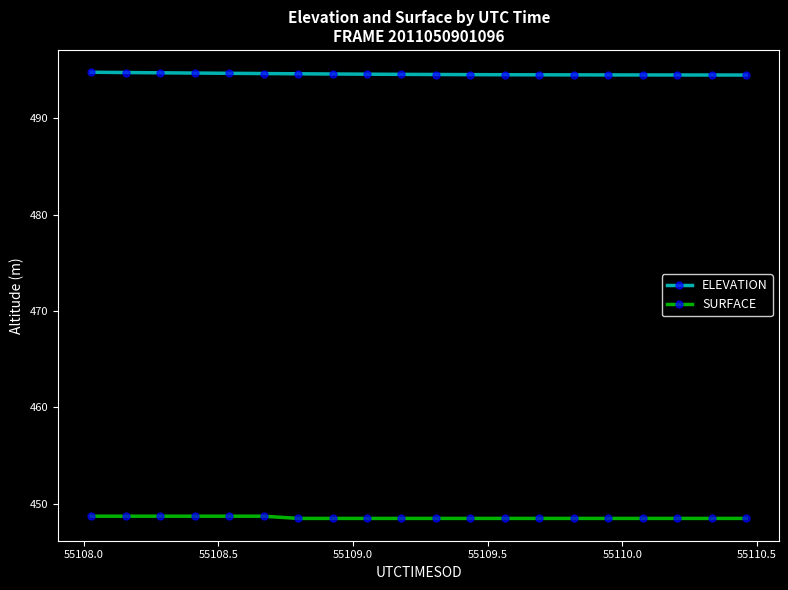

Rank the series by their average value, from highest to lowest.

ELEVATION, SURFACE